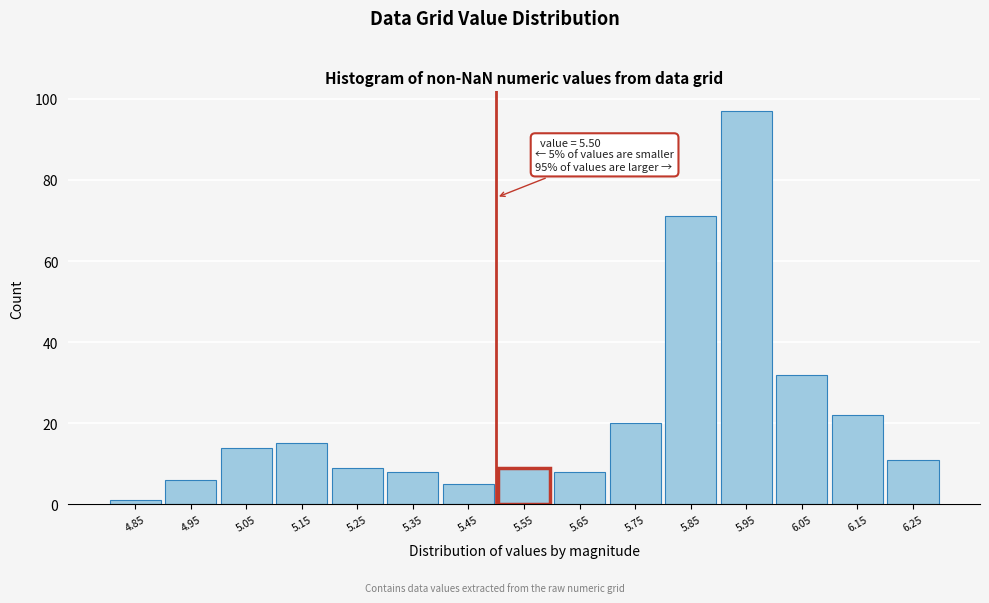

Over which range of the x-axis is the bar tallest?

5.9 to 6.0